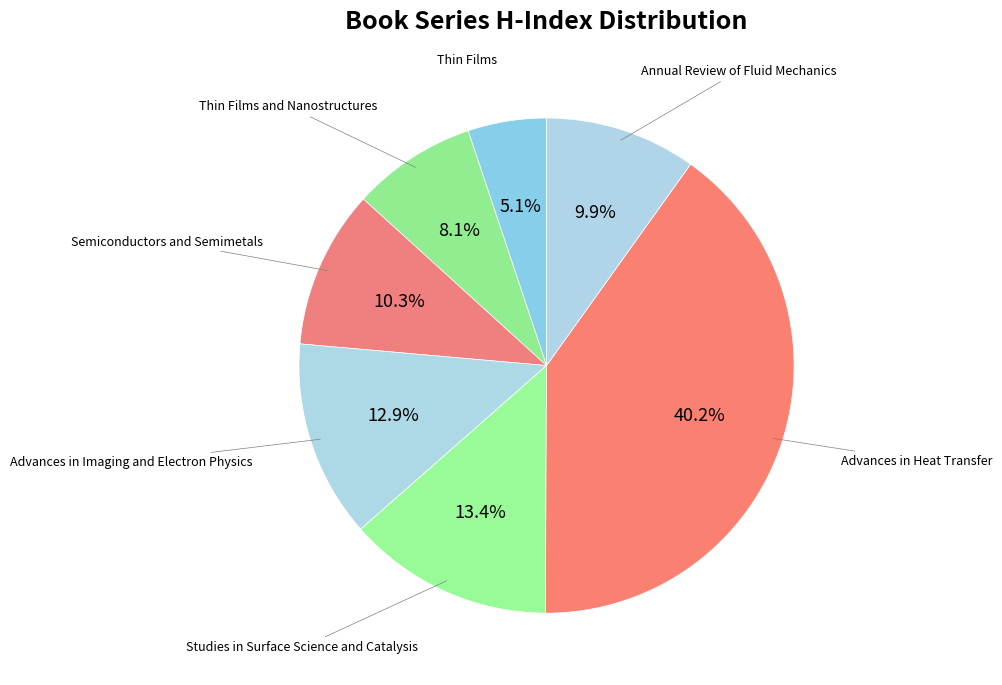

What is the smallest slice in the pie chart?

Thin Films